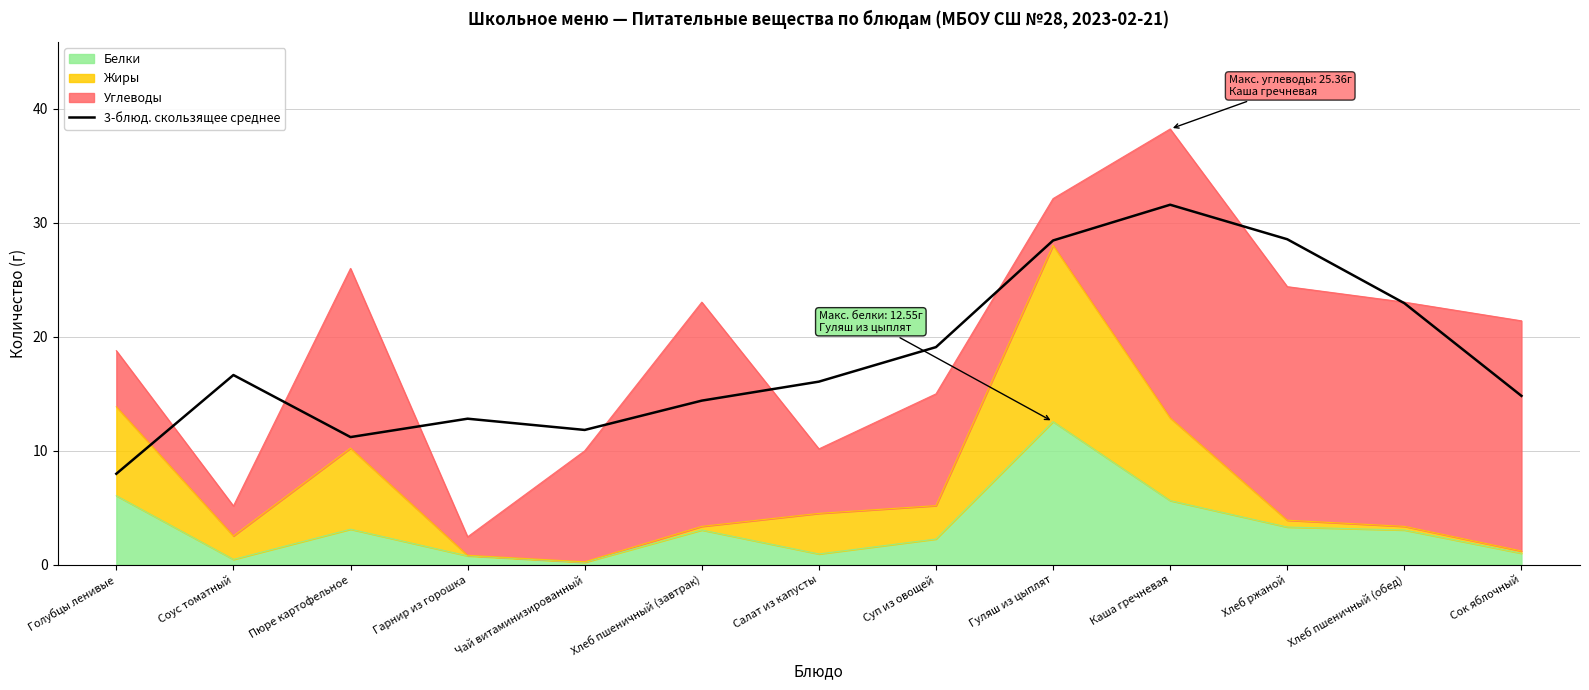

What is the smallest value displayed?

8.0